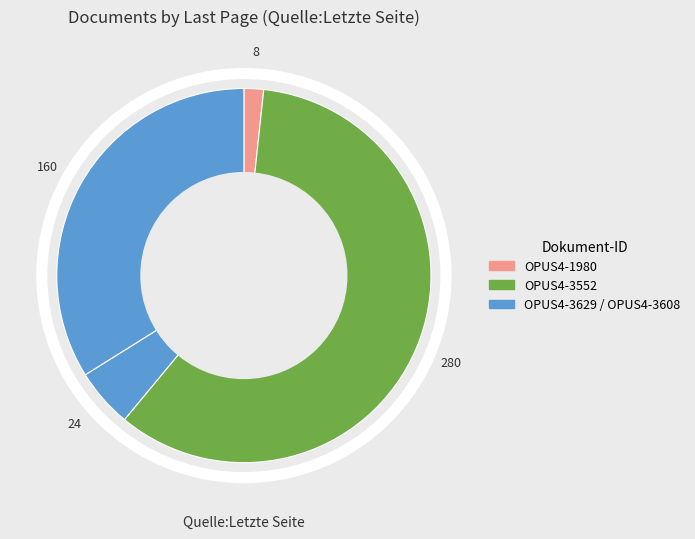

Which category has the smallest portion of the pie?

OPUS4-1980